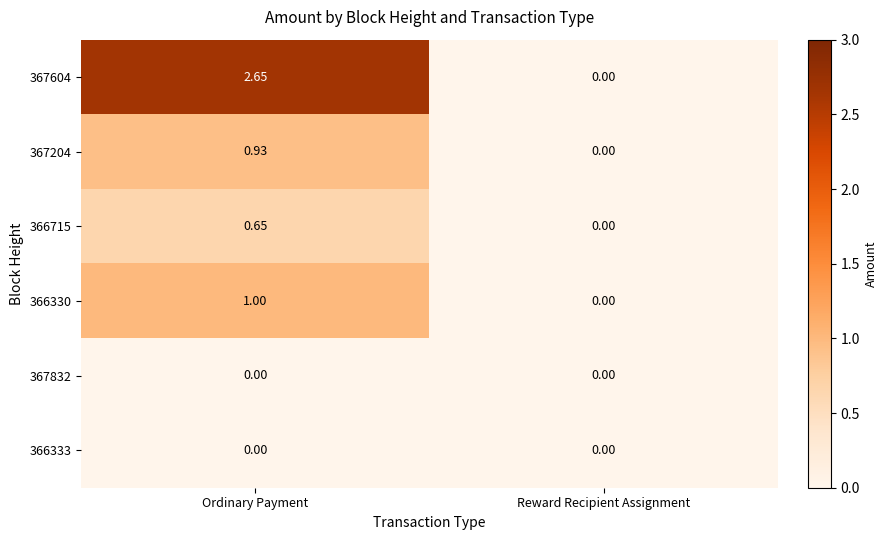

What is the total value across all series at Ordinary Payment?

5.2